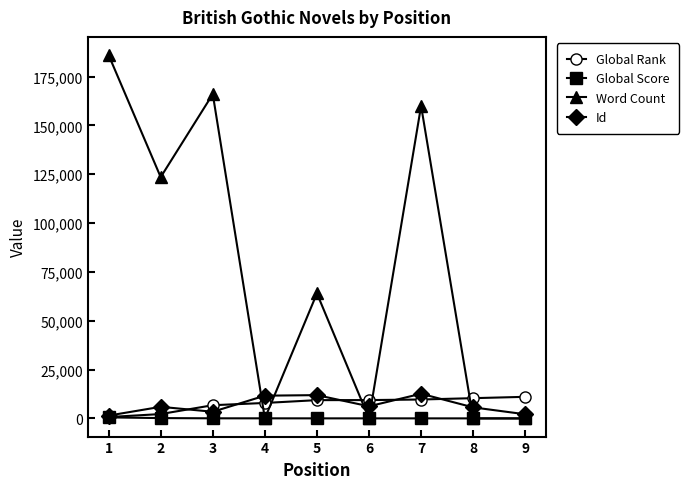

Which series has the largest range (max minus min)?

Word Count